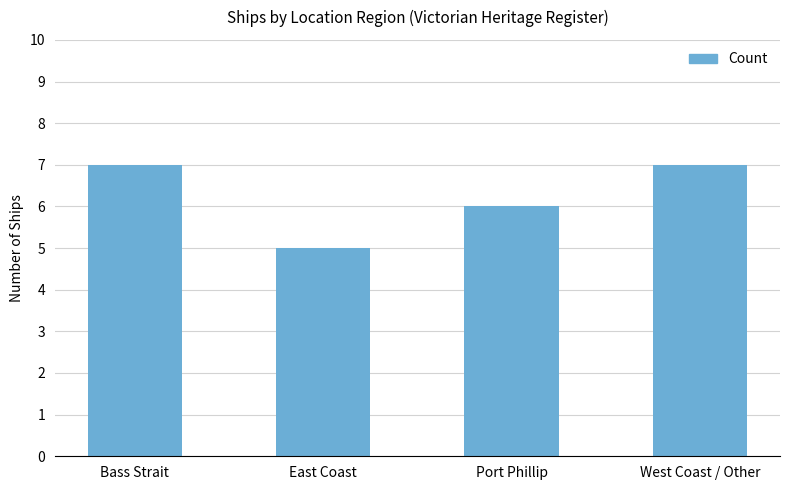

What is the difference between the maximum and second lowest values?

1